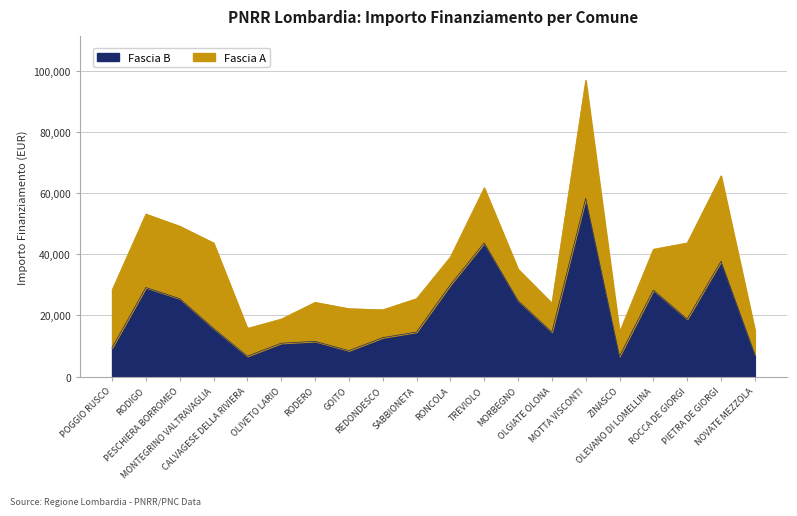

What is the label of the 7th point from the left?

RODERO